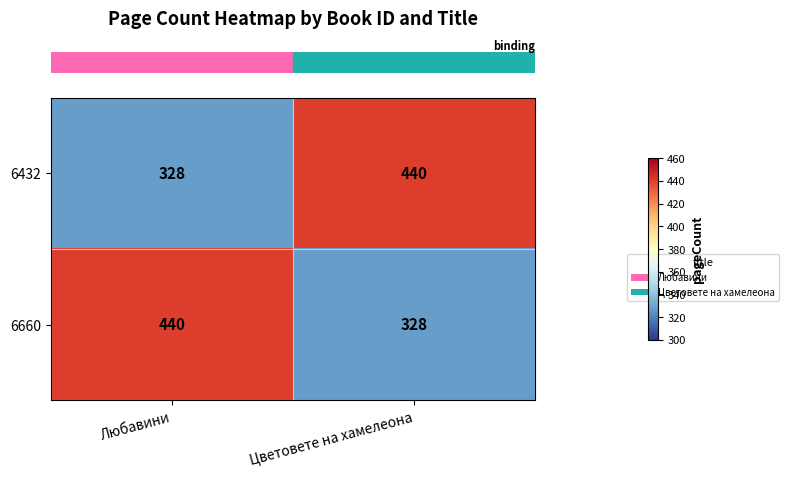

What is the sum of the 6432 values at Любавини and Цветовете на хамелеона?

768